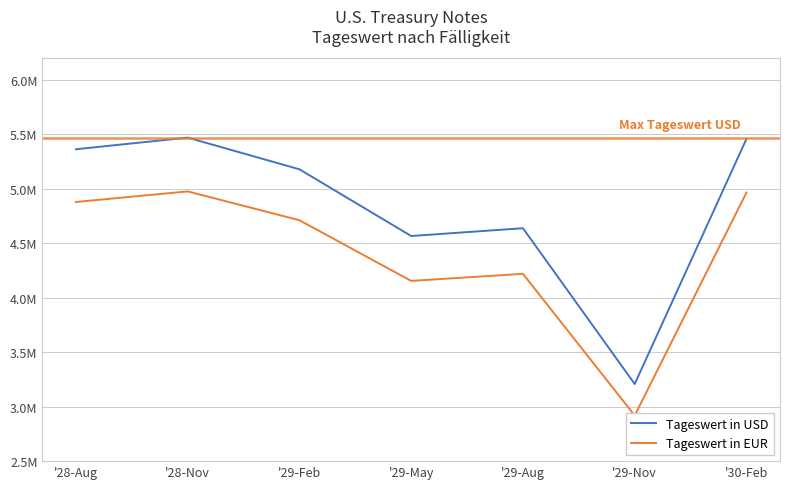

Reading left to right, list all the values displayed in this chart.

Tageswert in USD: '28-Aug=5364499.6	'28-Nov=5471250.2	'29-Feb=5180379.8	'29-May=4567671.9	'29-Aug=4639160.2	'29-Nov=3208422.4	'30-Feb=5459758.8
Tageswert in EUR: '28-Aug=4880145.2	'28-Nov=4977257.4	'29-Feb=4712649.3	'29-May=4155262.2	'29-Aug=4220295.8	'29-Nov=2918737.7	'30-Feb=4966803.5